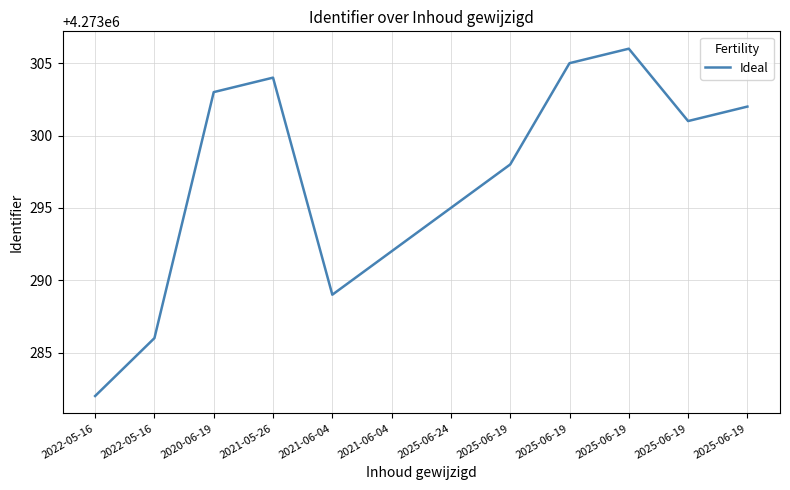

How many lines are shown in the chart?

1